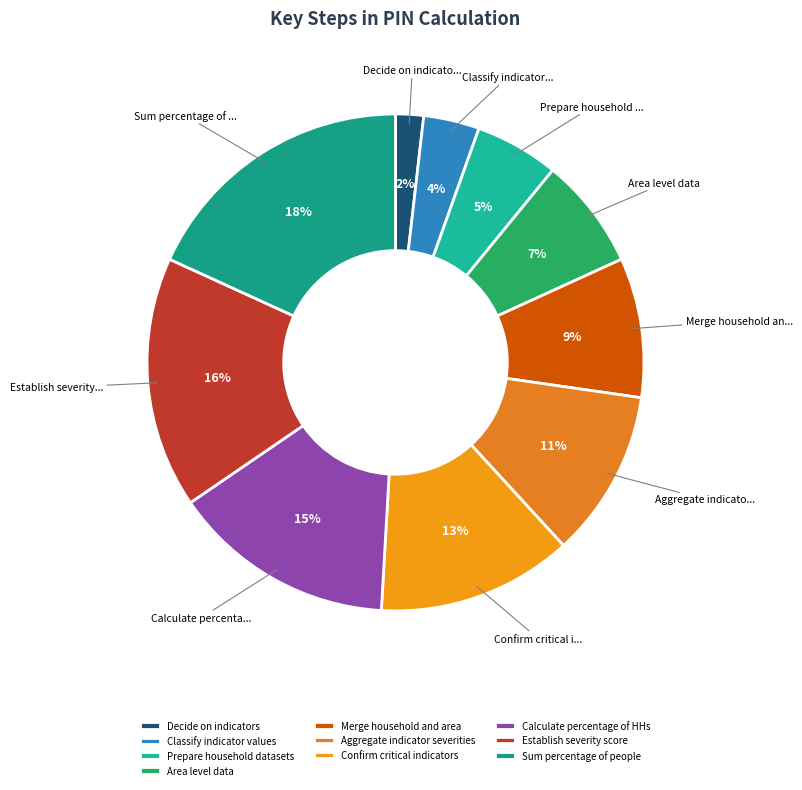

Is the sum of Confirm critical indicators and Aggregate indicator severities greater than half?

No